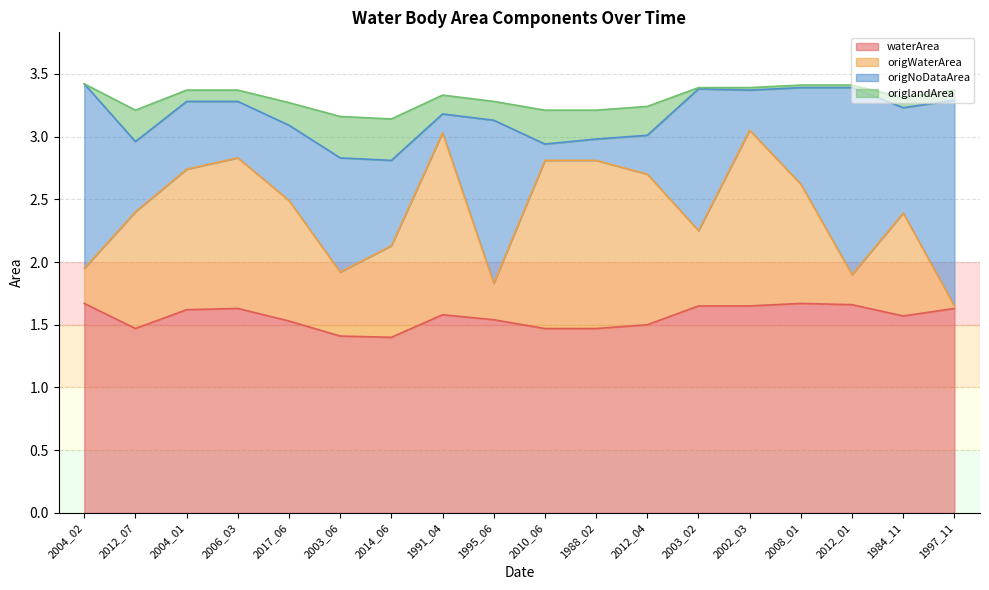

What is the value of the waterArea point at the 8th from the left?

1.6